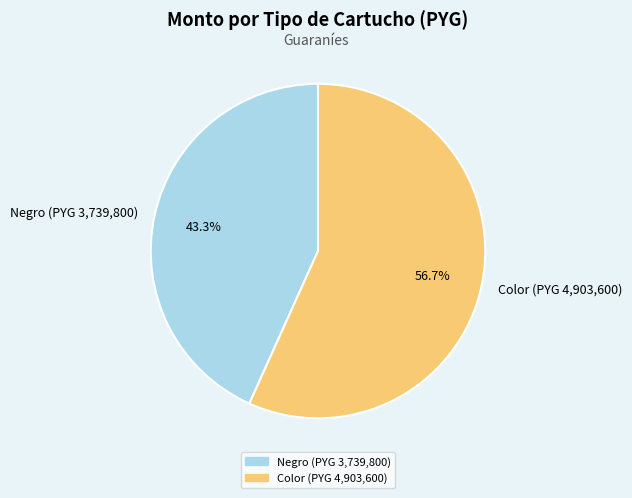

Which slice is the largest?

Color (PYG 4,903,600)